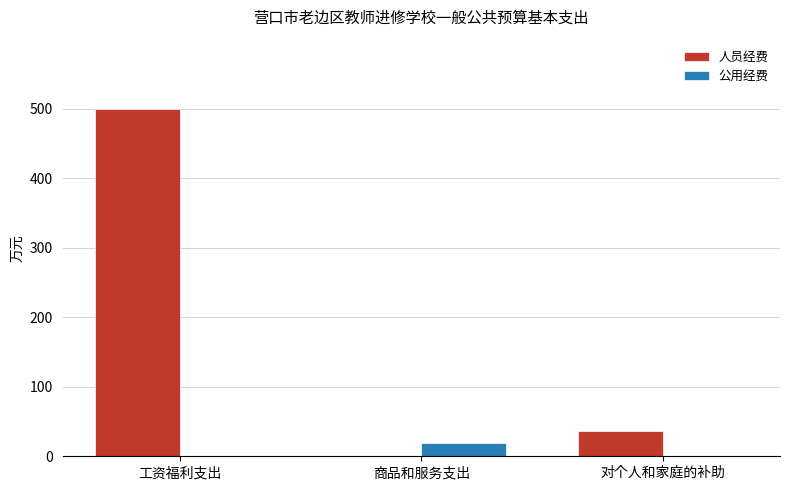

What are all the series names shown in the legend?

人员经费, 公用经费